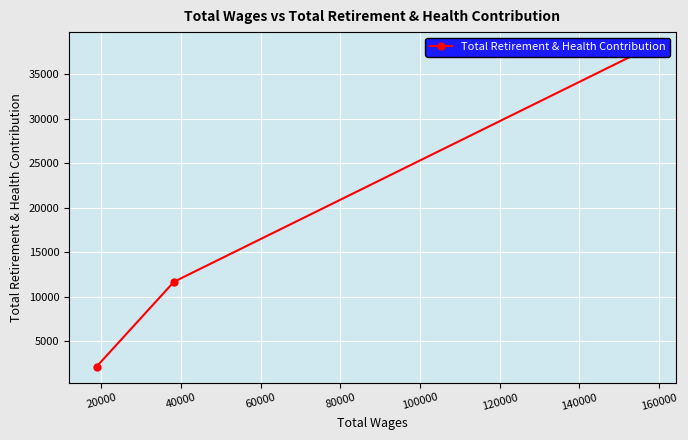

Count the values in the range 2160 to 37931.

3